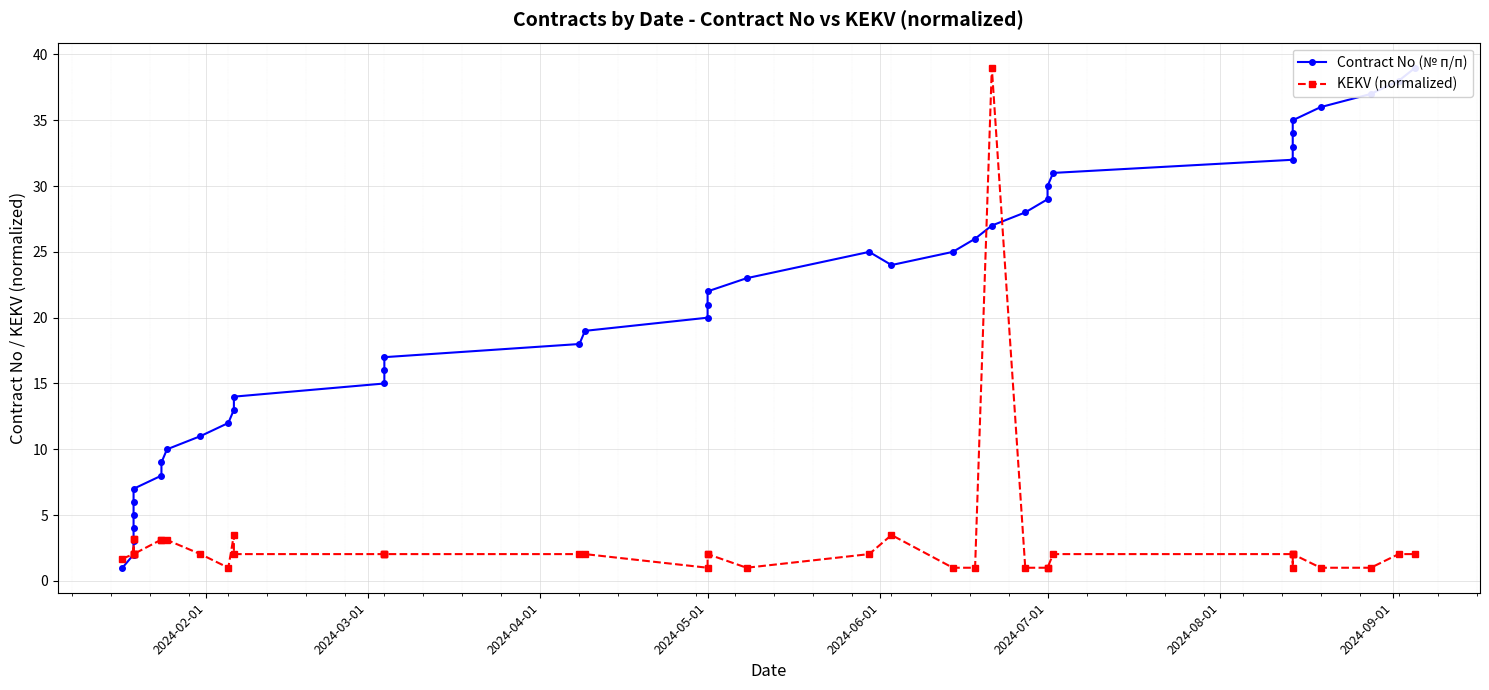

Is it true that Contract No (№ п/п) equals 3.9 at 12?

False